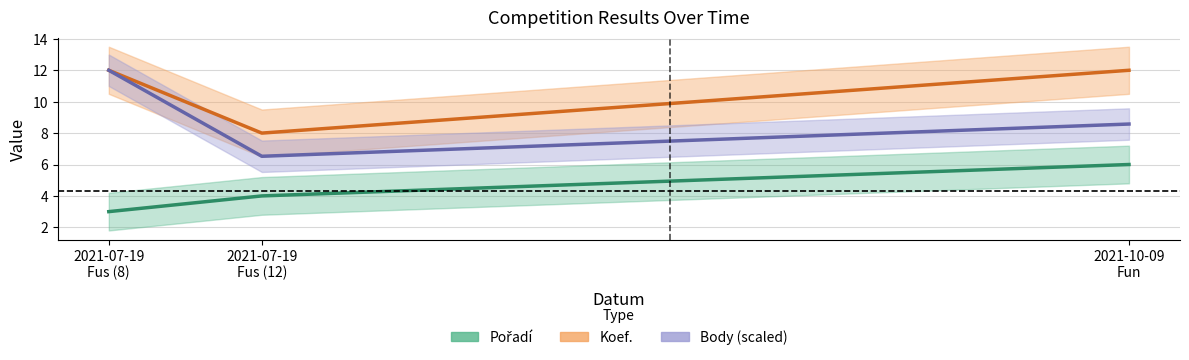

How many distinct data groups are displayed?

3